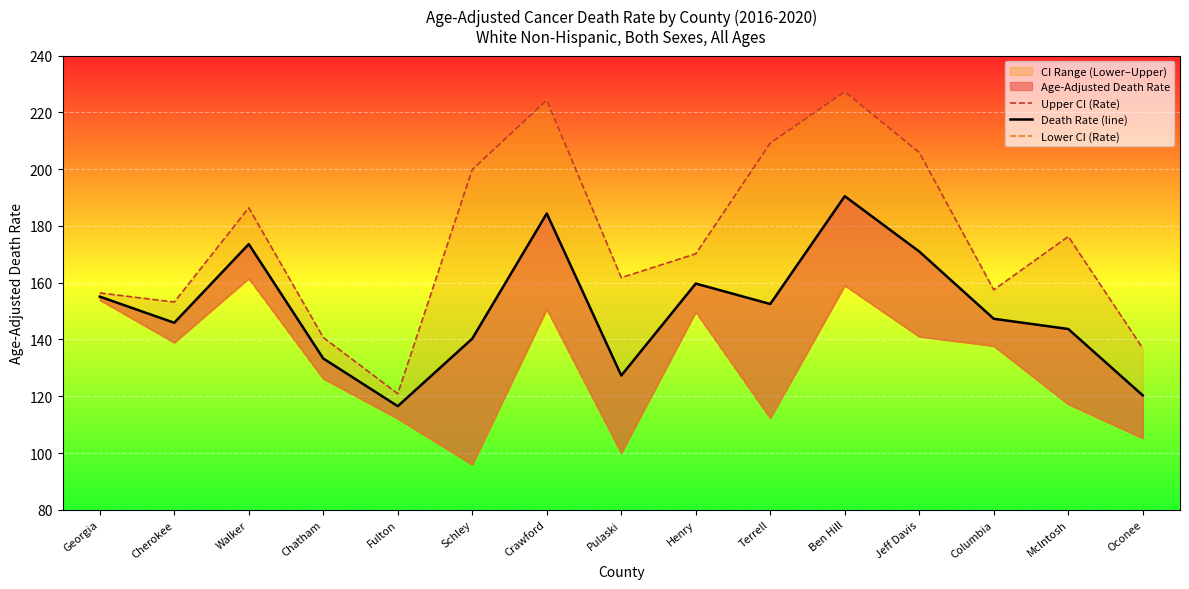

Reading left to right, extract all data points from this chart.

Upper CI (Rate): Georgia=156.4	Cherokee=153.2	Walker=186.4	Chatham=140.7	Fulton=120.9	Schley=199.9	Crawford=224.3	Pulaski=161.8	Henry=170.2	Terrell=209.2	Ben Hill=227.3	Jeff Davis=205.9	Columbia=157.5	McIntosh=176.3	Oconee=136.9
Death Rate (line): Georgia=155.1	Cherokee=145.9	Walker=173.6	Chatham=133.3	Fulton=116.5	Schley=140.3	Crawford=184.4	Pulaski=127.3	Henry=159.7	Terrell=152.5	Ben Hill=190.5	Jeff Davis=171.0	Columbia=147.3	McIntosh=143.7	Oconee=120.3
Lower CI (Rate): Georgia=153.9	Cherokee=138.9	Walker=161.5	Chatham=126.2	Fulton=112.1	Schley=95.9	Crawford=150.7	Pulaski=100.0	Henry=149.7	Terrell=112.3	Ben Hill=159.0	Jeff Davis=141.0	Columbia=137.7	McIntosh=117.2	Oconee=105.2